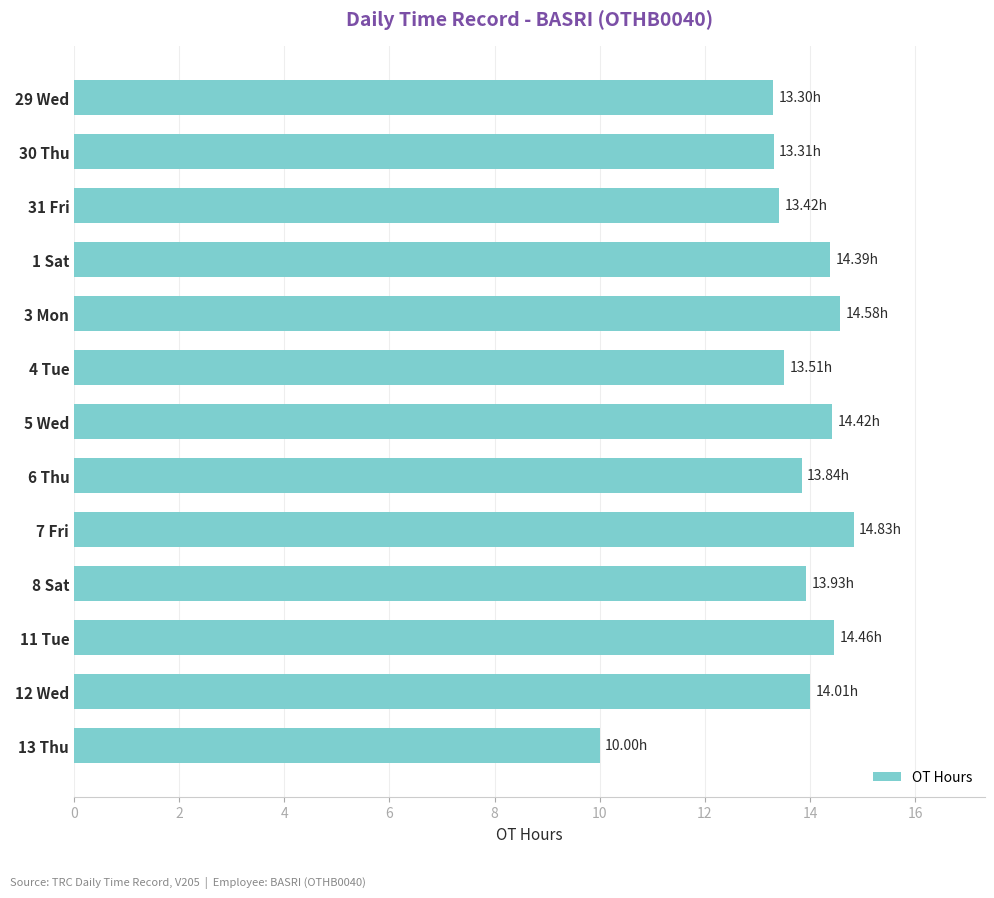

Between 11 Tue and 31 Fri, which is larger?

11 Tue